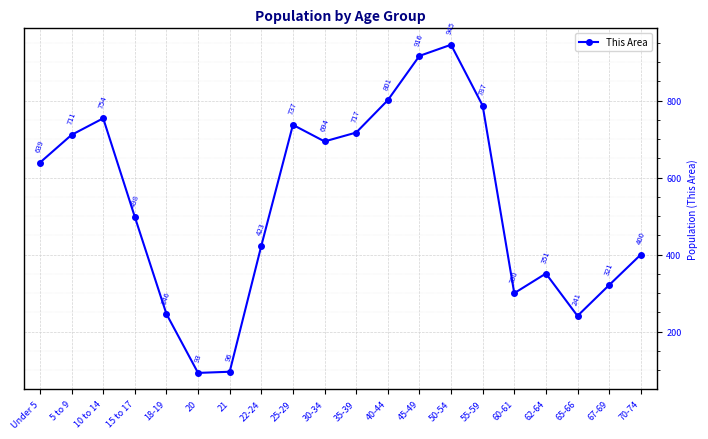

Reading right to left, list all the values displayed in this chart.

400	321	241	351	300	787	945	916	801	717	694	737	423	96	93	246	498	754	711	639